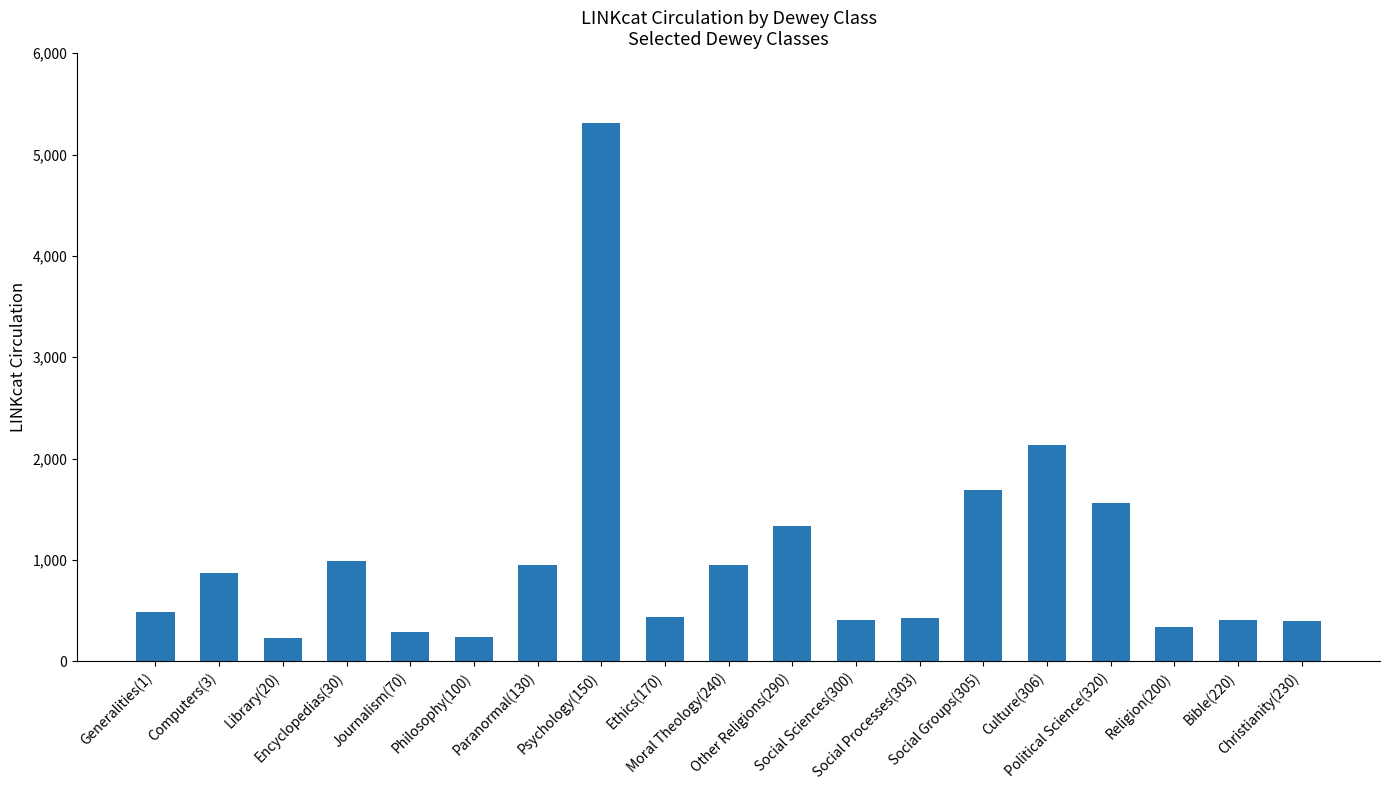

What value does the data have at Social Groups(305), to the nearest 100?

1700